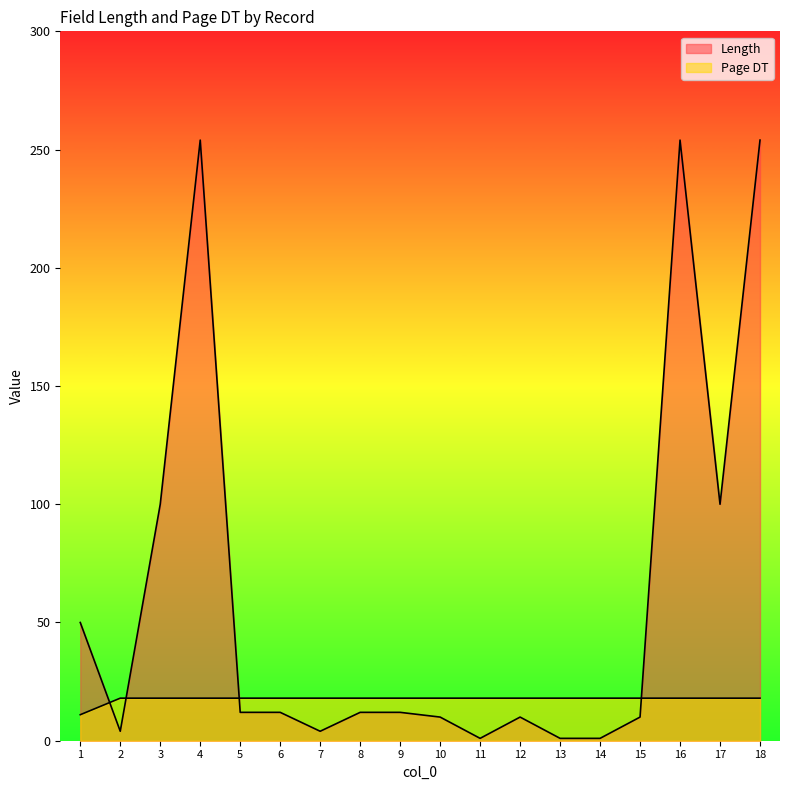

At which label does Length first exceed 12?

1